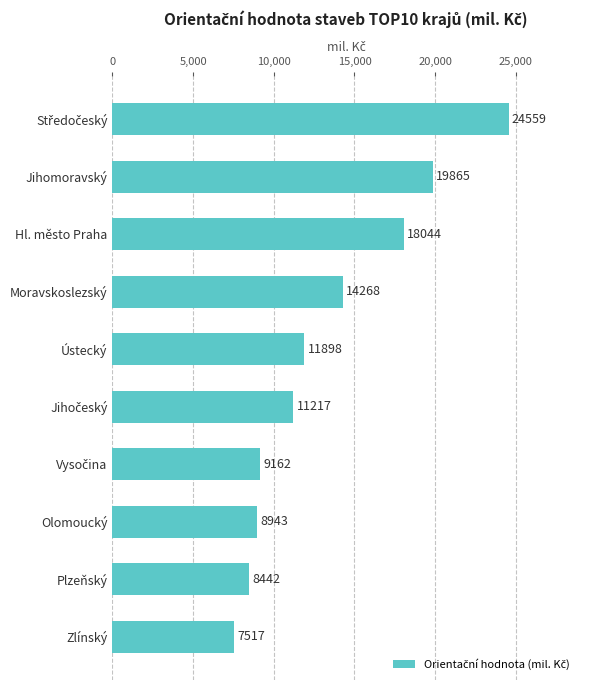

What is the minimum value shown in the chart?

7517